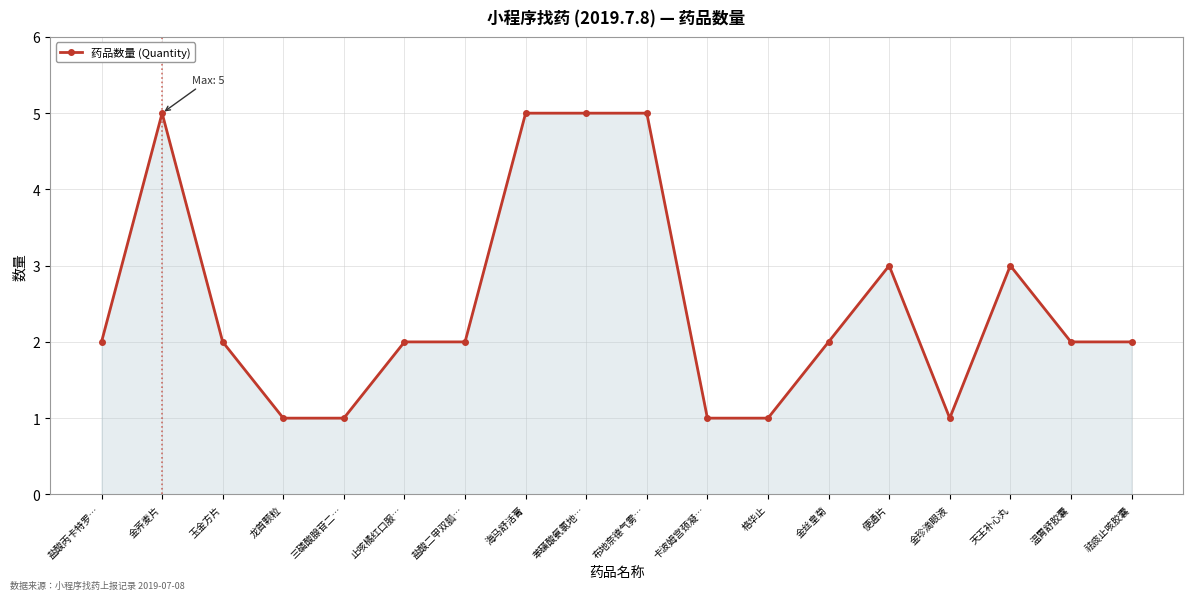

Where is the first local maximum?

金荞麦片